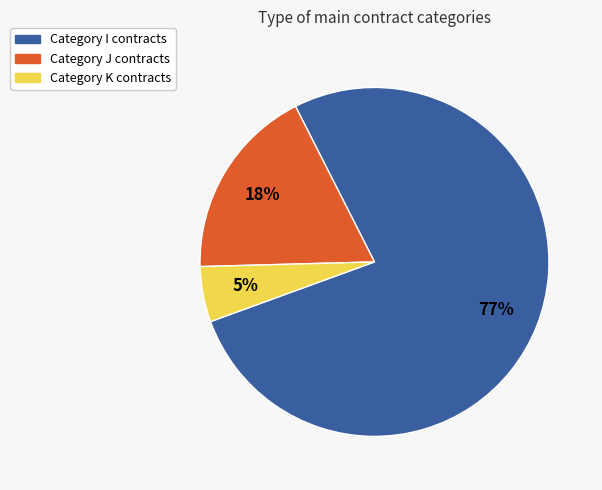

To the nearest percent, what is the average slice percentage?

33%